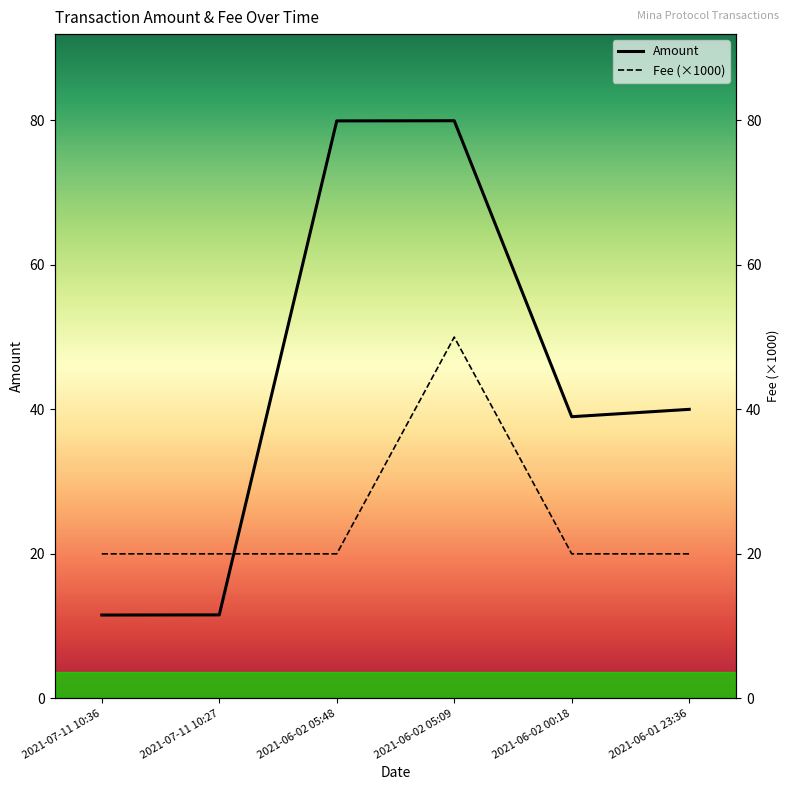

At how many categories does at least one series exceed 73?

2